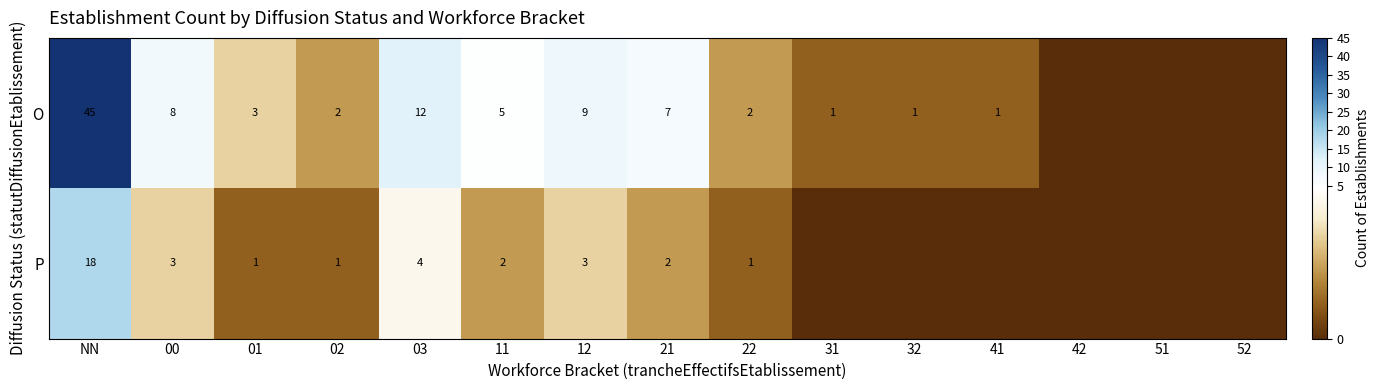

True or false: O has a value of 3 at 22.

False